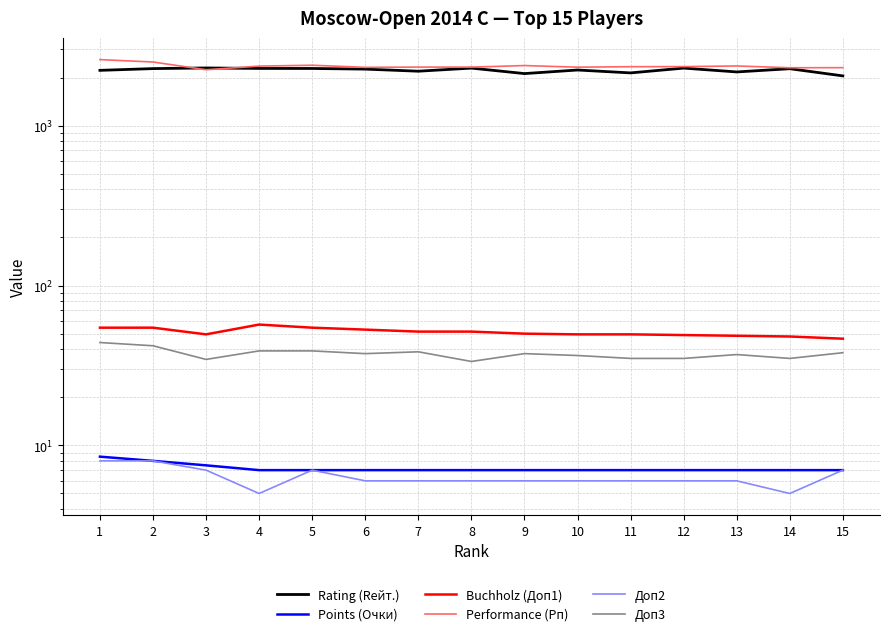

Which has a higher value, 2 or 4?

4